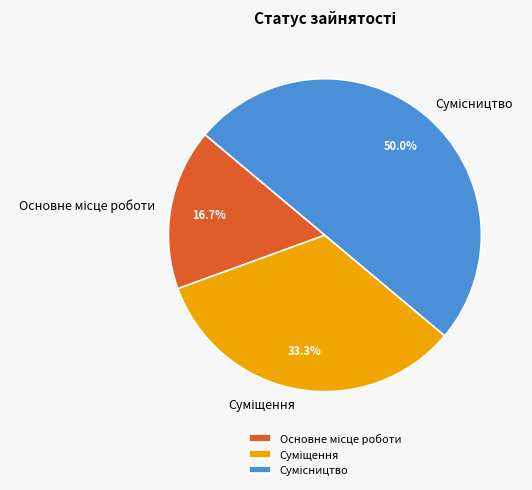

How many segments does this pie chart have?

3